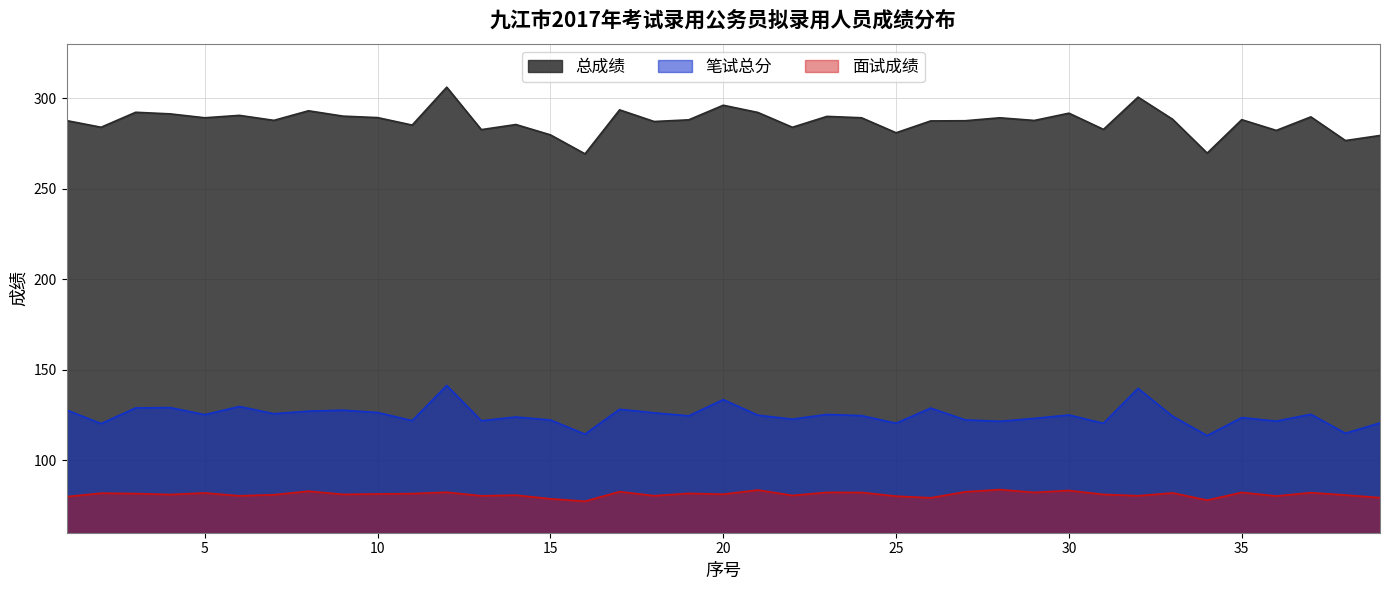

True or false: 总成绩 and 面试成绩 intersect in this chart.

False